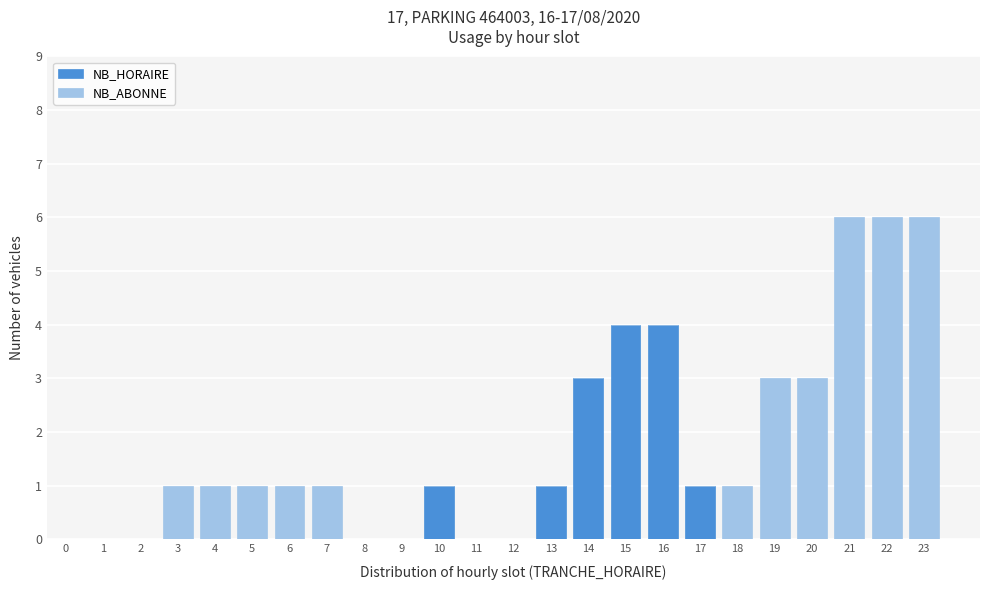

What is the total value across all series at 20?

3